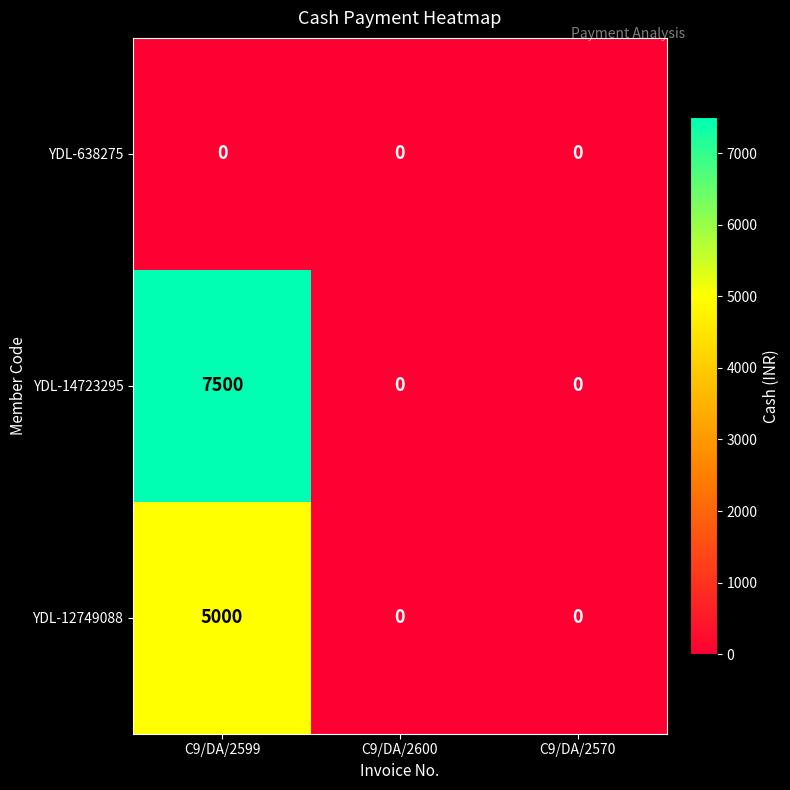

Count the number of categories in the chart.

3